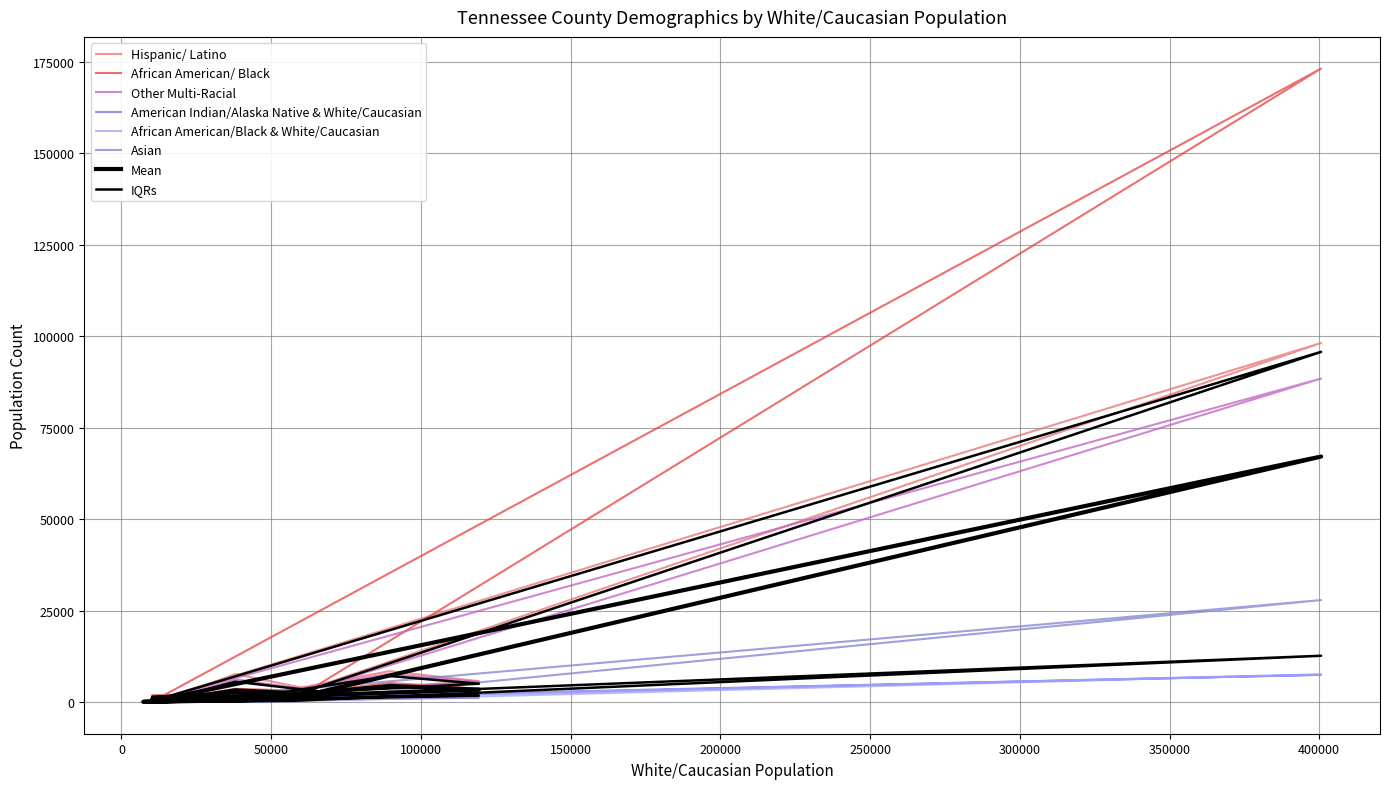

Rank the series by their maximum value, from lowest to highest.

American Indian/Alaska Native & White/Caucasian, African American/Black & White/Caucasian, Asian, Other Multi-Racial, Hispanic/ Latino, African American/ Black